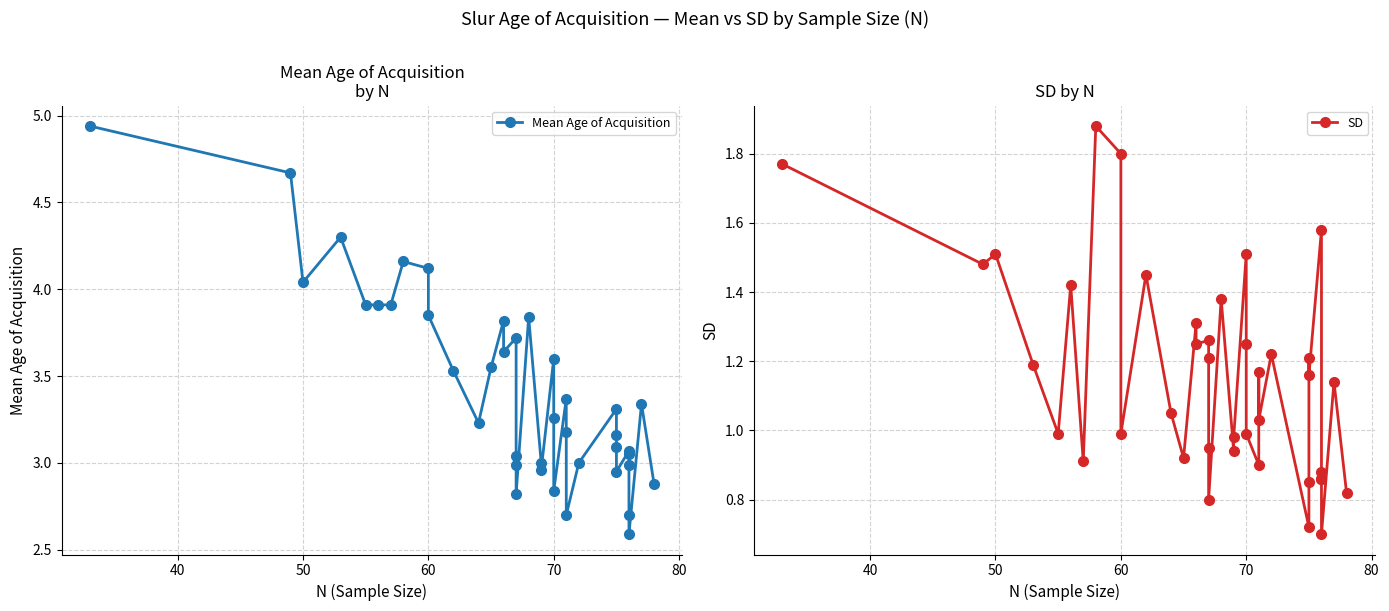

At how many categories does at least one series exceed 1?

40